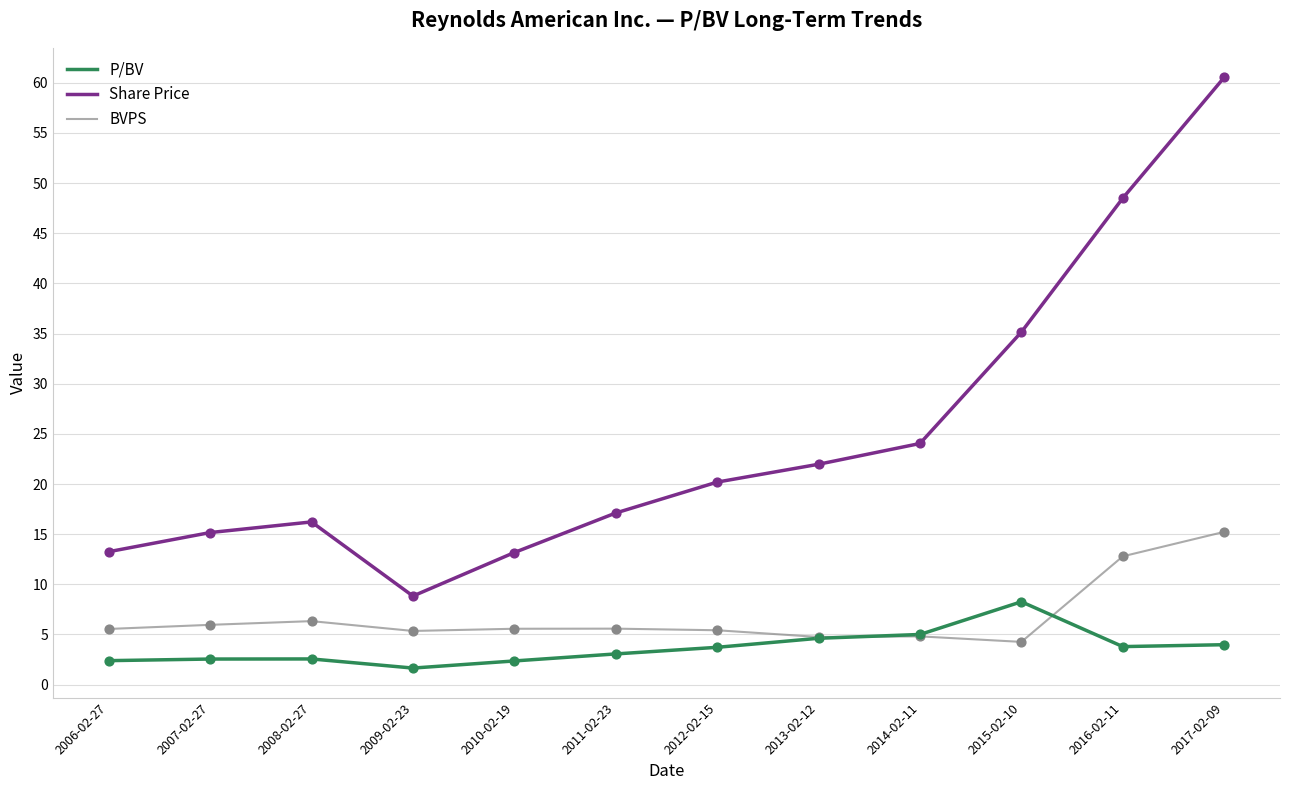

Is the value of P/BV at 2012-02-15 greater than the value of Share Price at 2011-02-23?

No